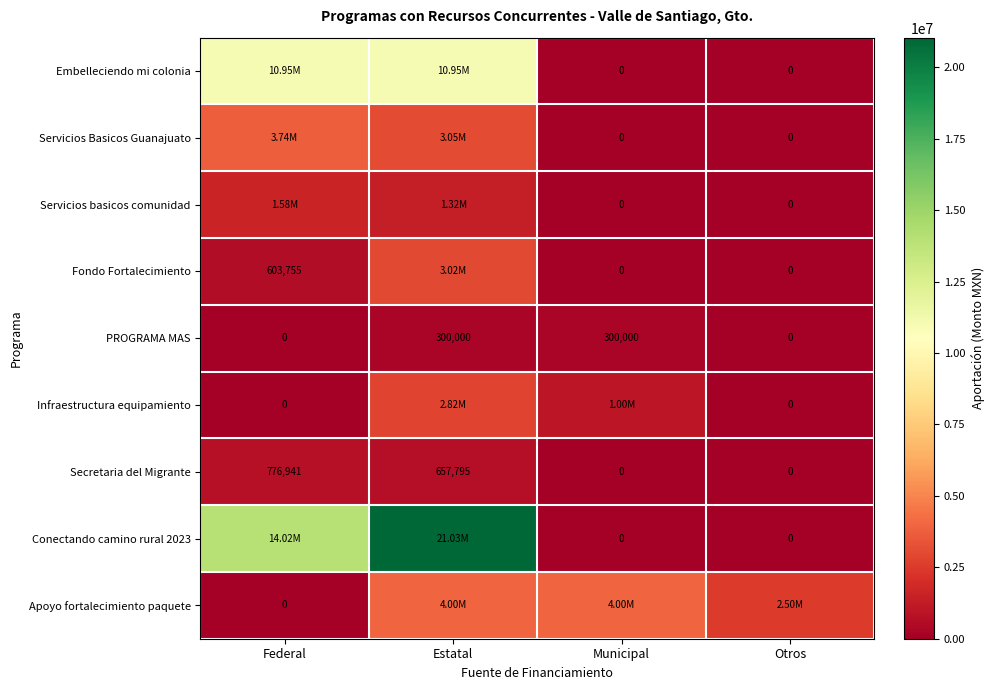

What is the maximum value for Servicios basicos comunidad?

1575402.6